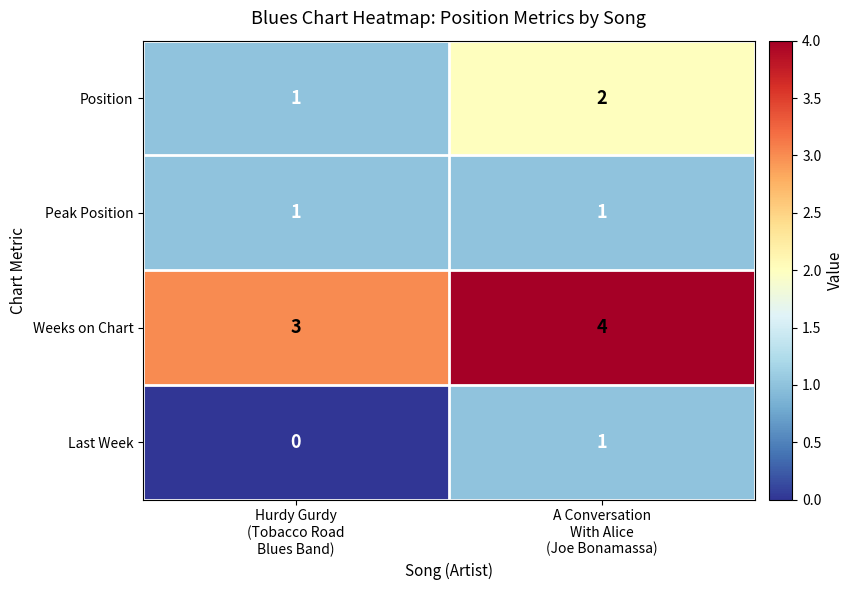

Which series has the largest total across all categories?

Weeks on Chart